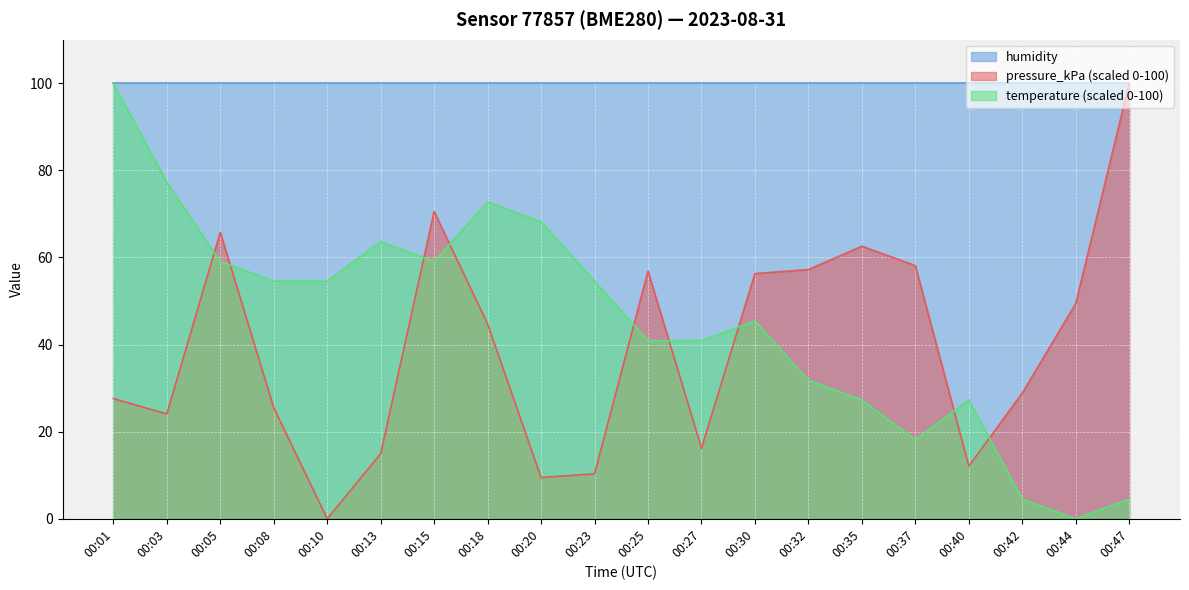

What are all the series names shown in the legend?

humidity, pressure_kPa (scaled 0-100), temperature (scaled 0-100)